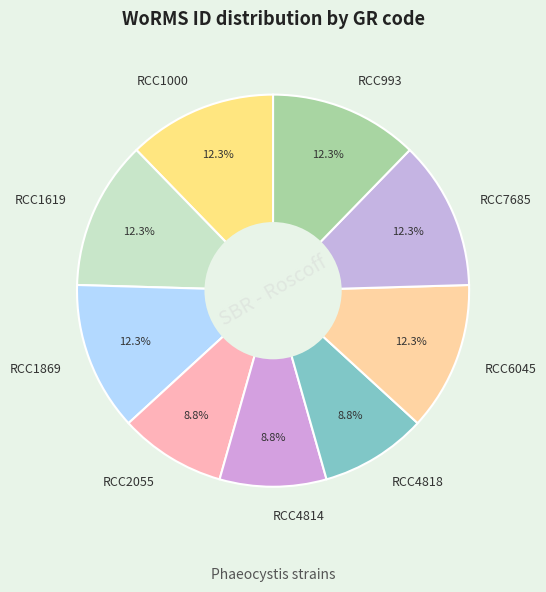

What percentage is NOT represented by RCC1000?

87.7%